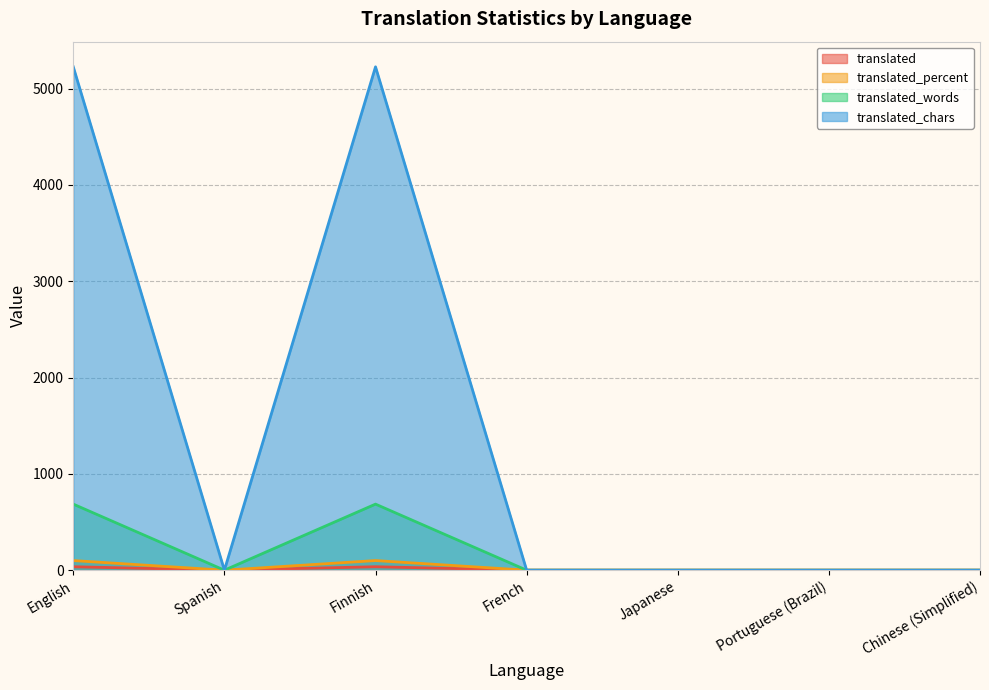

What is the difference between the translated values at Portuguese (Brazil) and Finnish?

36